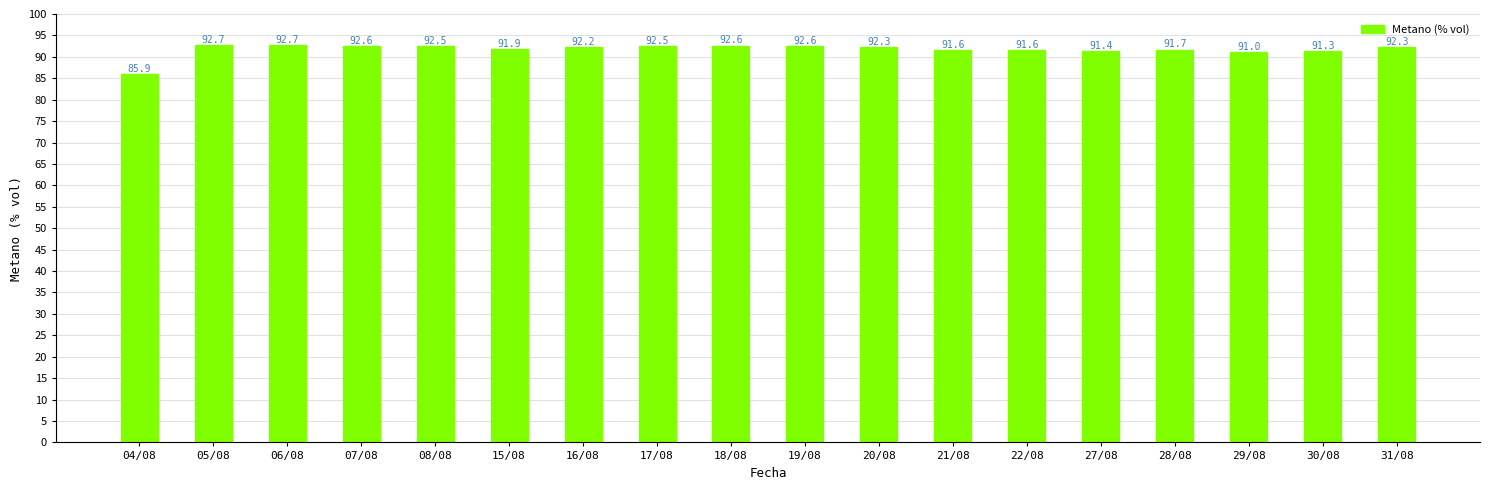

What is the sum of all values?

1651.2